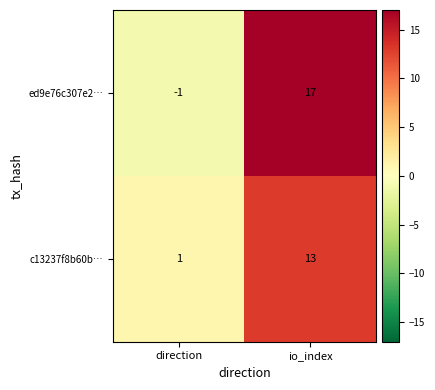

The ed9e76c307e2… series shows -1 at direction. True or false?

True